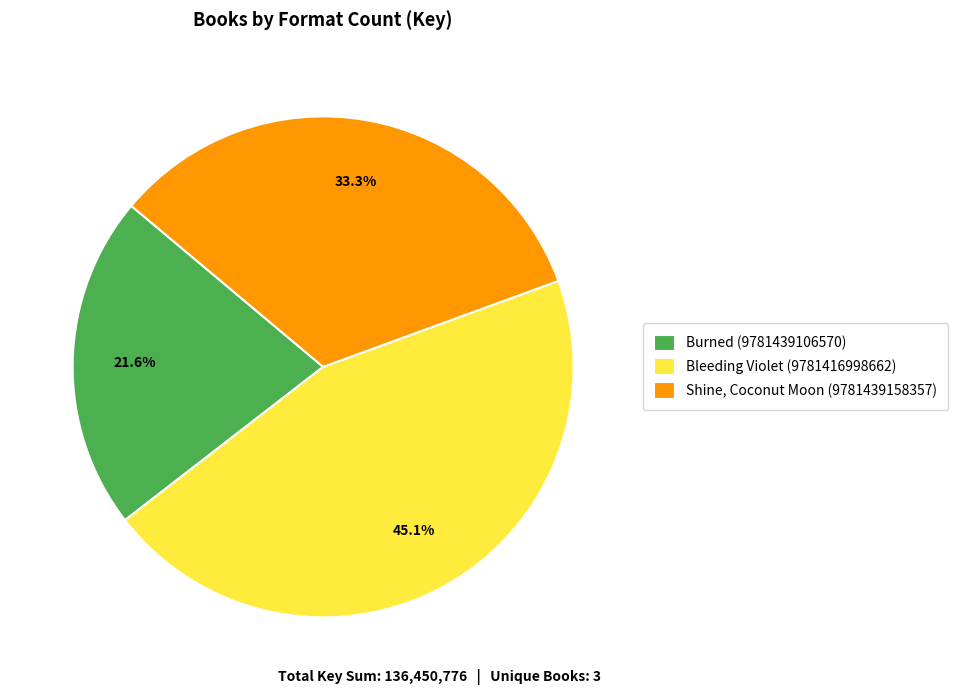

To the nearest percent, what is the difference between the largest and smallest slice percentages?

24%